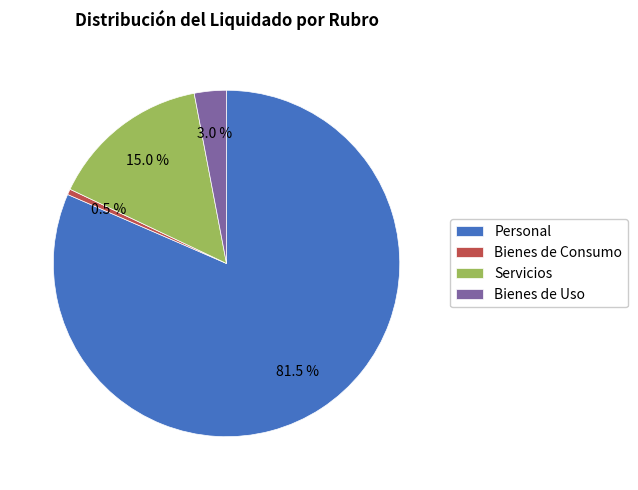

What percentage do Personal and Servicios together represent?

96.5%